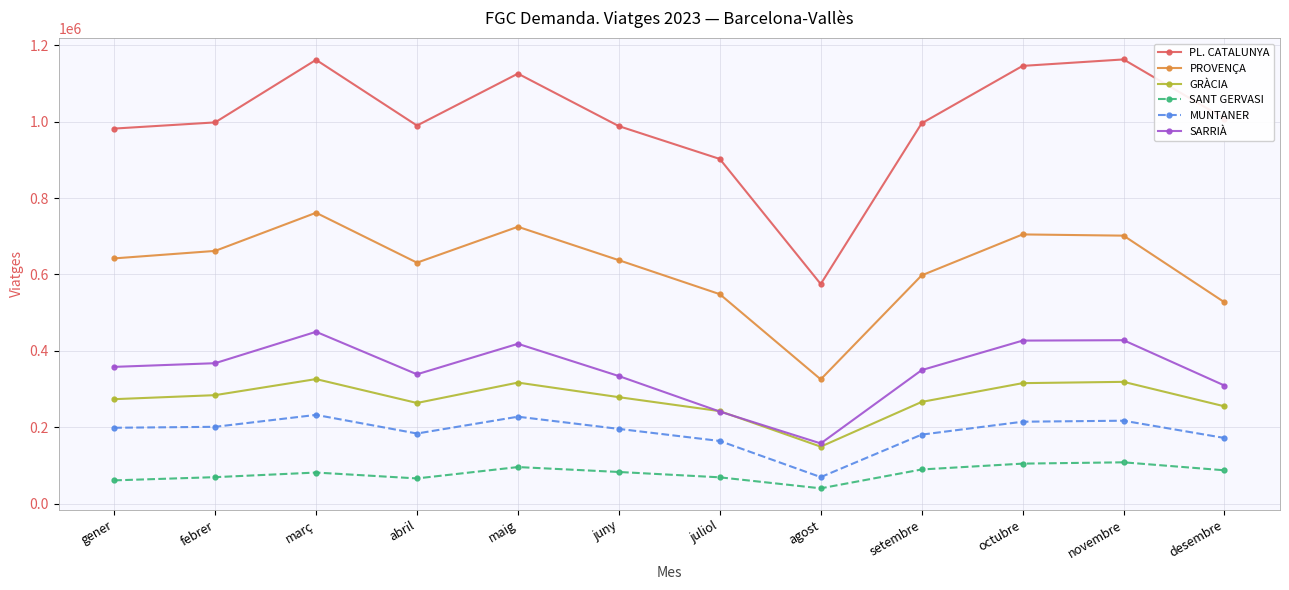

Between setembre and novembre, which series saw the biggest shift?

PL. CATALUNYA